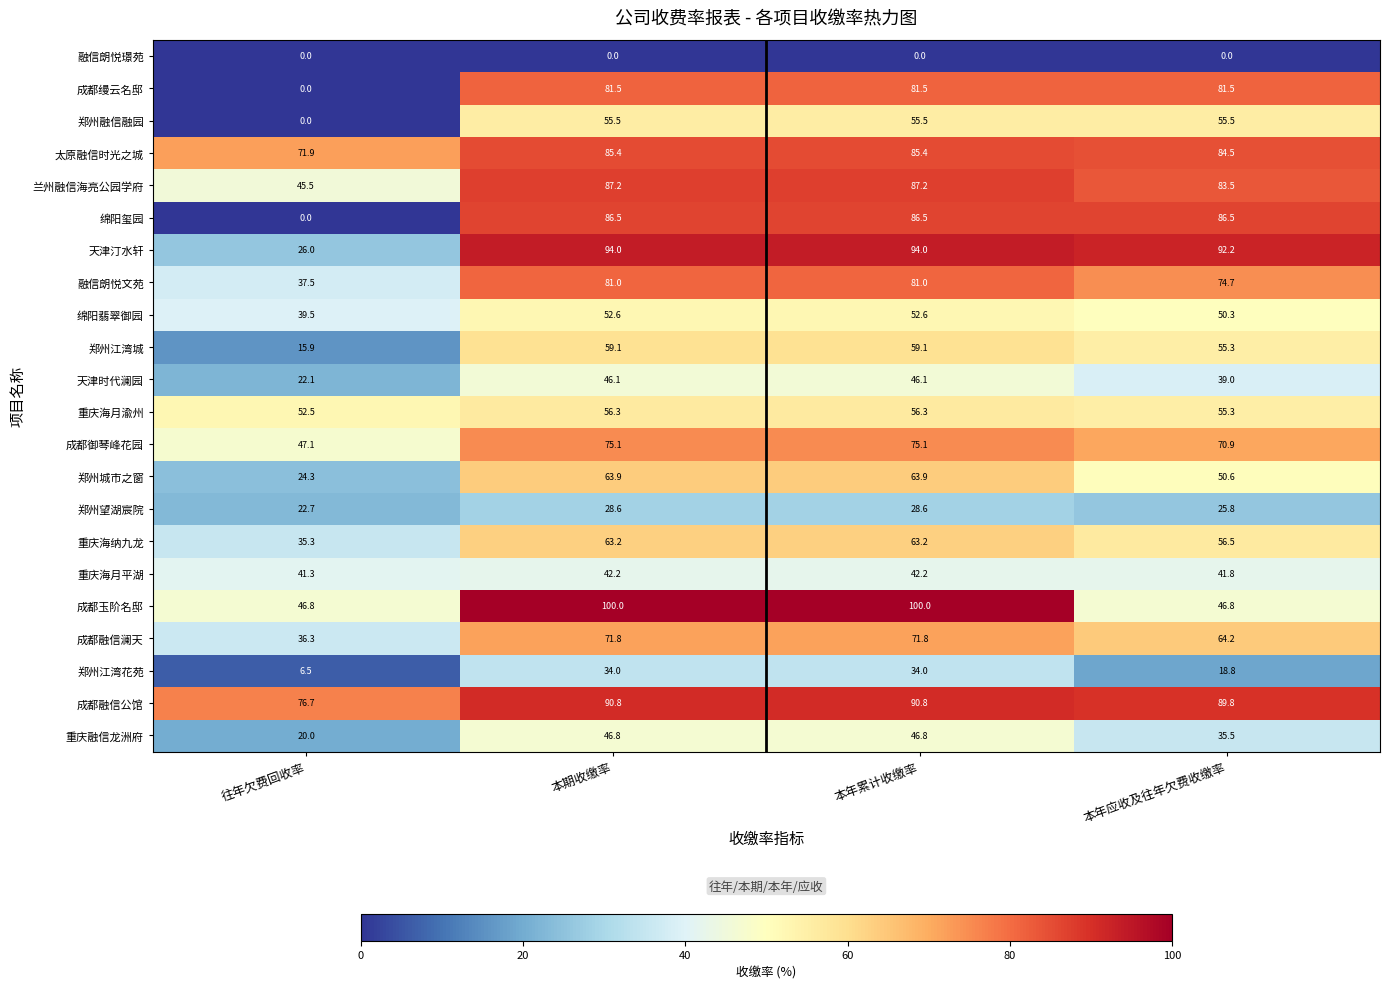

What is the difference between the highest and lowest values at 本期收缴率?

100.0